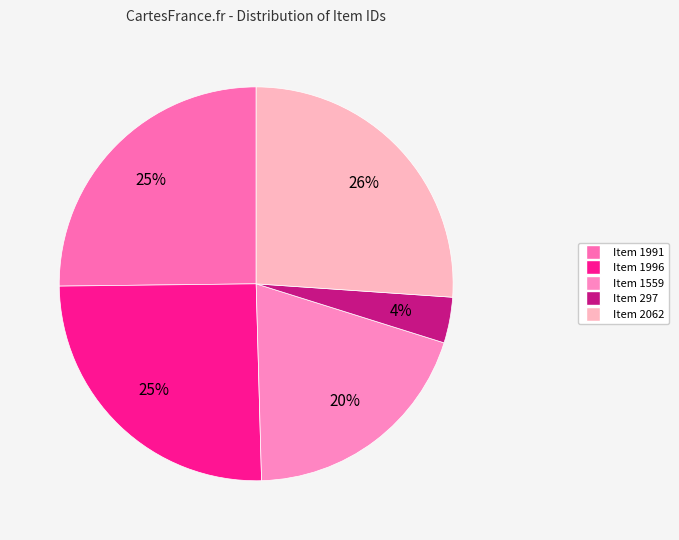

To the nearest percent, what is the combined percentage of Item 1996 and Item 1559?

45%